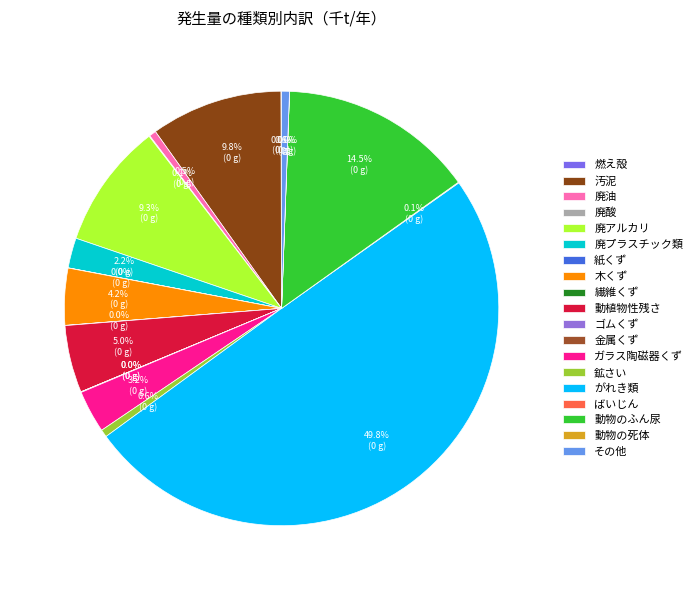

Do がれき類 and ガラス陶磁器くず together represent more than half of the pie?

Yes